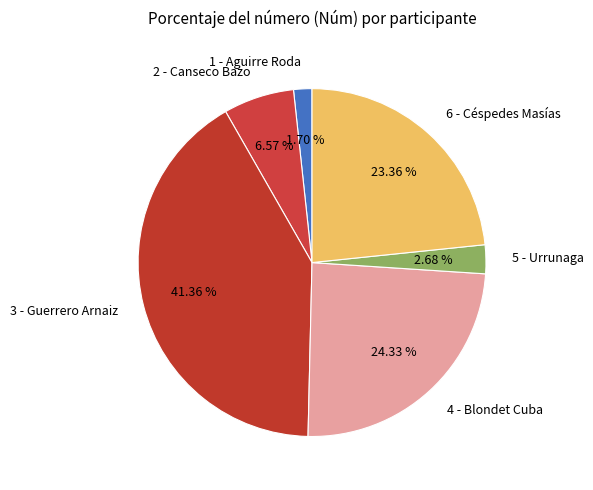

To the nearest percent, what is the combined percentage of 2 - Canseco Bazo and 6 - Céspedes Masías?

30%